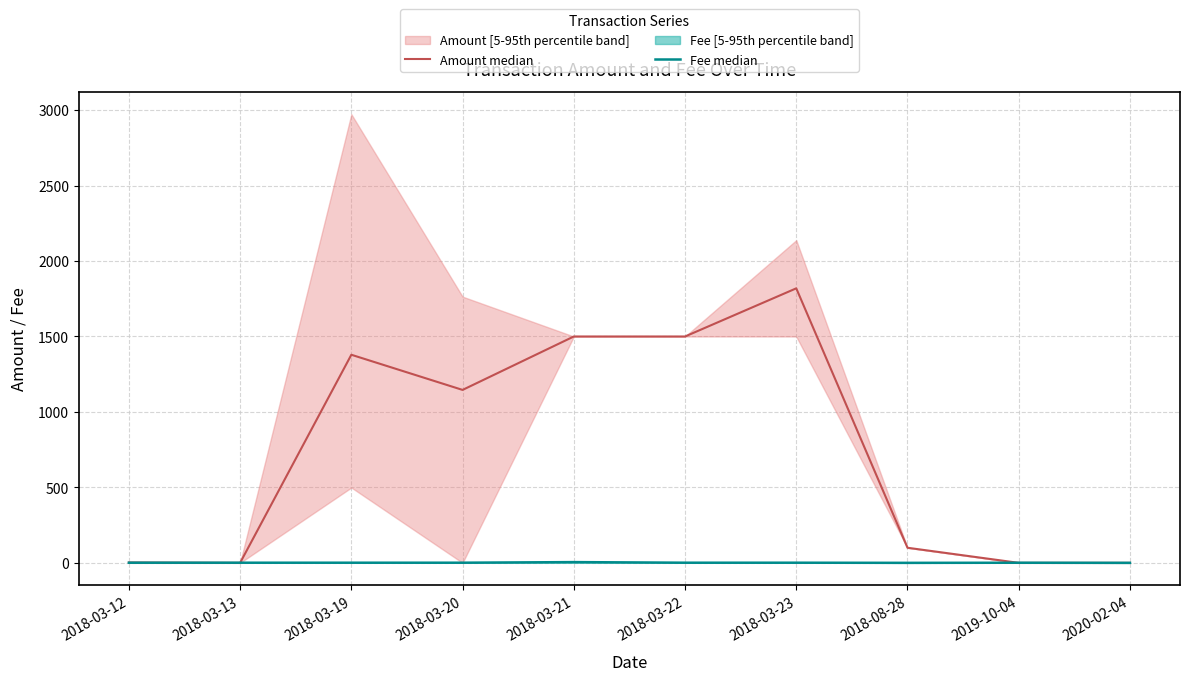

What is the value of the Amount median point at the 3rd from the left?

1379.0